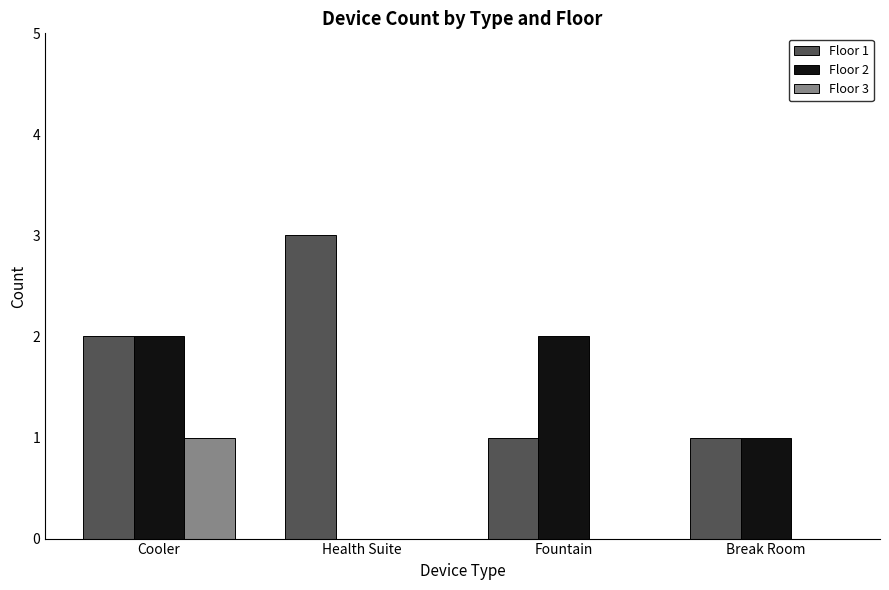

Is the value of Floor 3 at Fountain greater than the value of Floor 2 at Break Room?

No